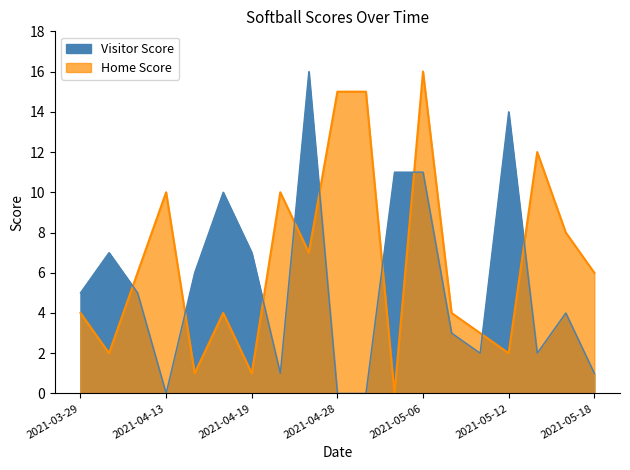

What is the sum of all Home Score values?

126